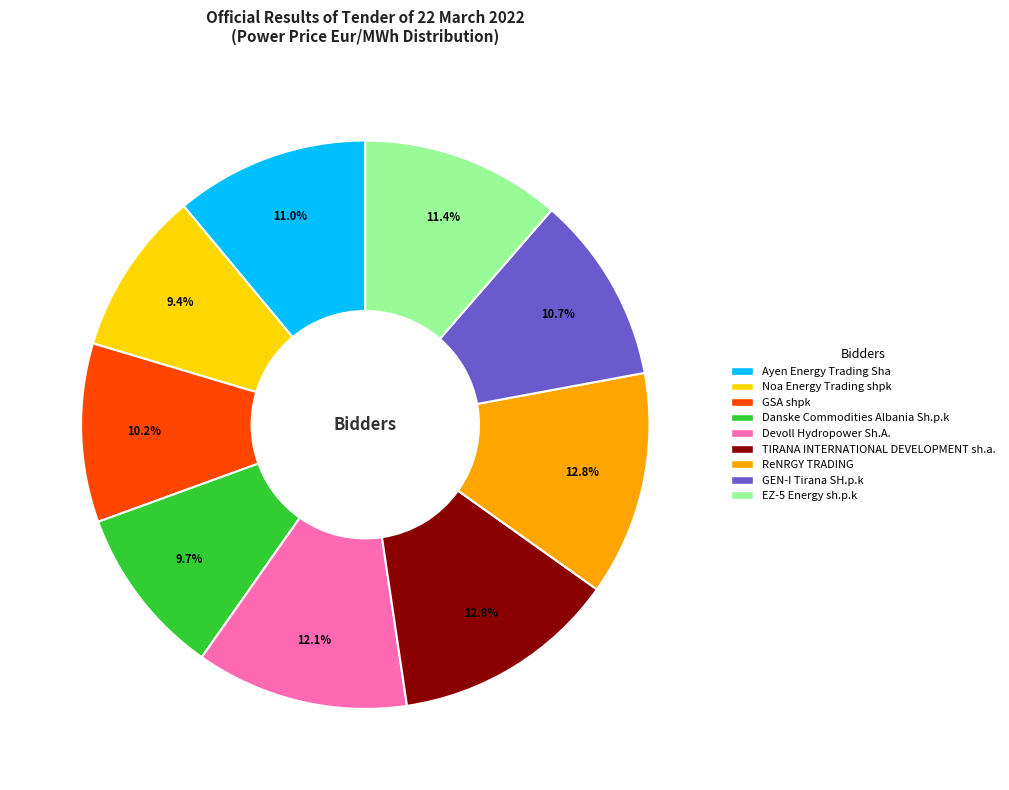

To the nearest percent, what percentage of the pie is Danske Commodities Albania Sh.p.k?

10%